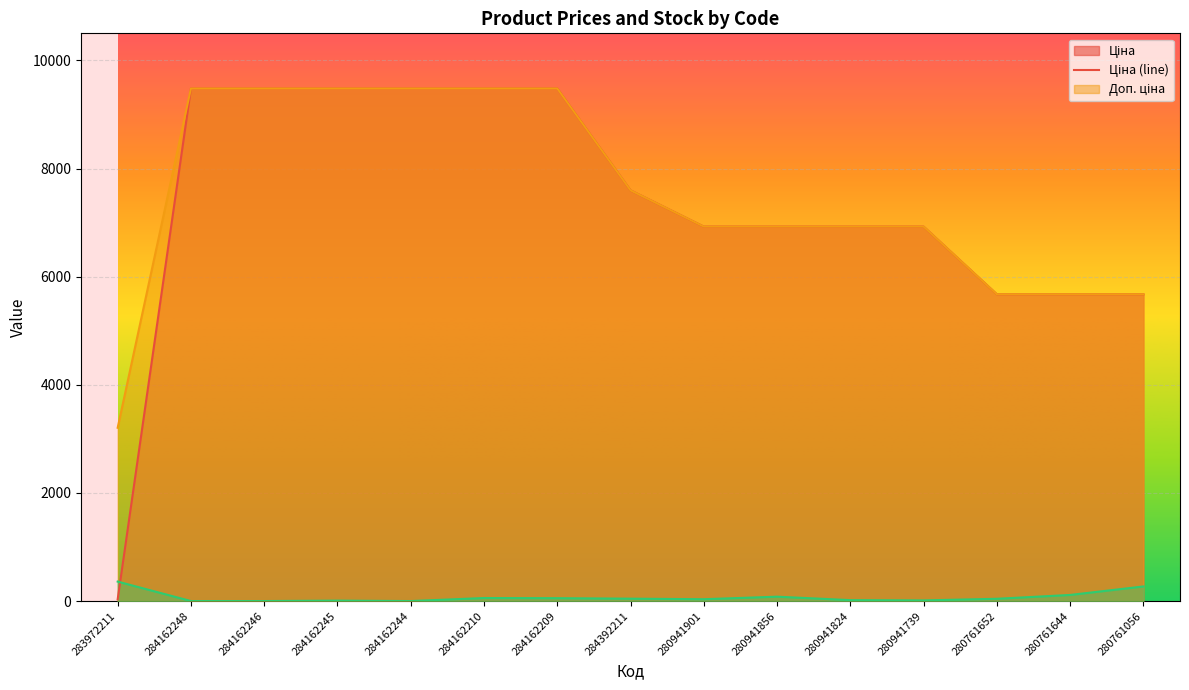

At which label is Ціна closest to 4756?

280761652